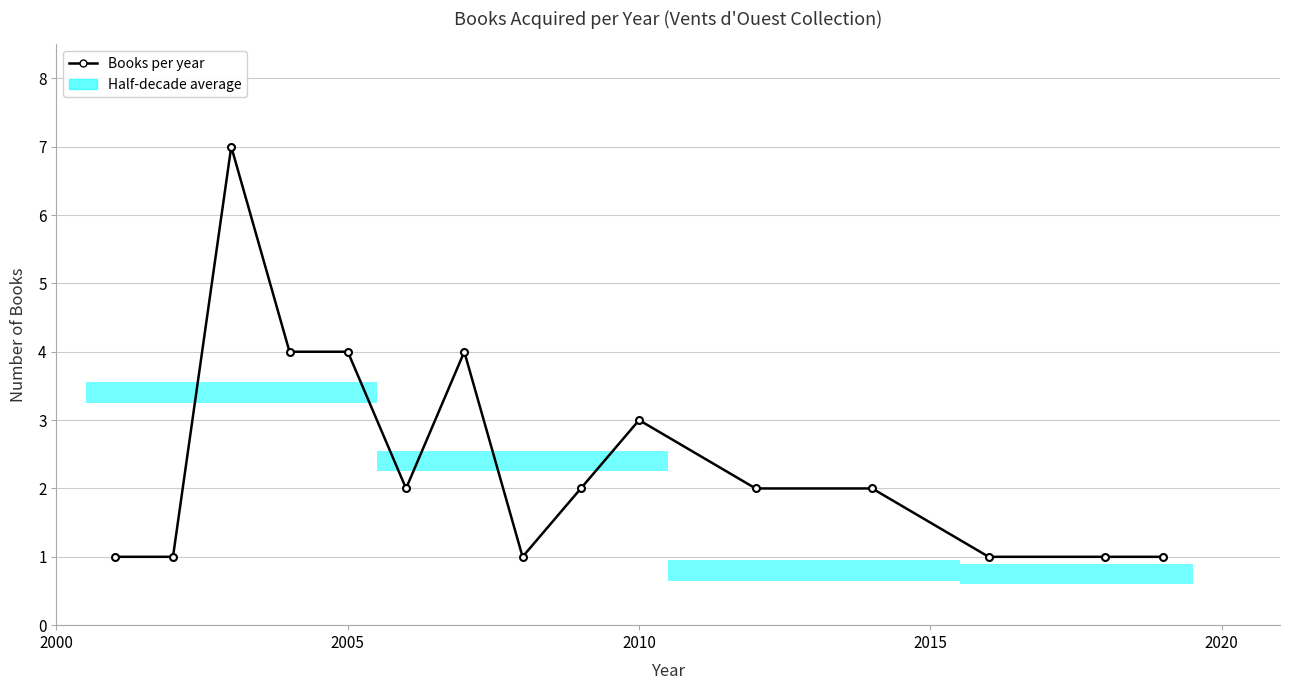

What is the maximum value shown in the chart?

7